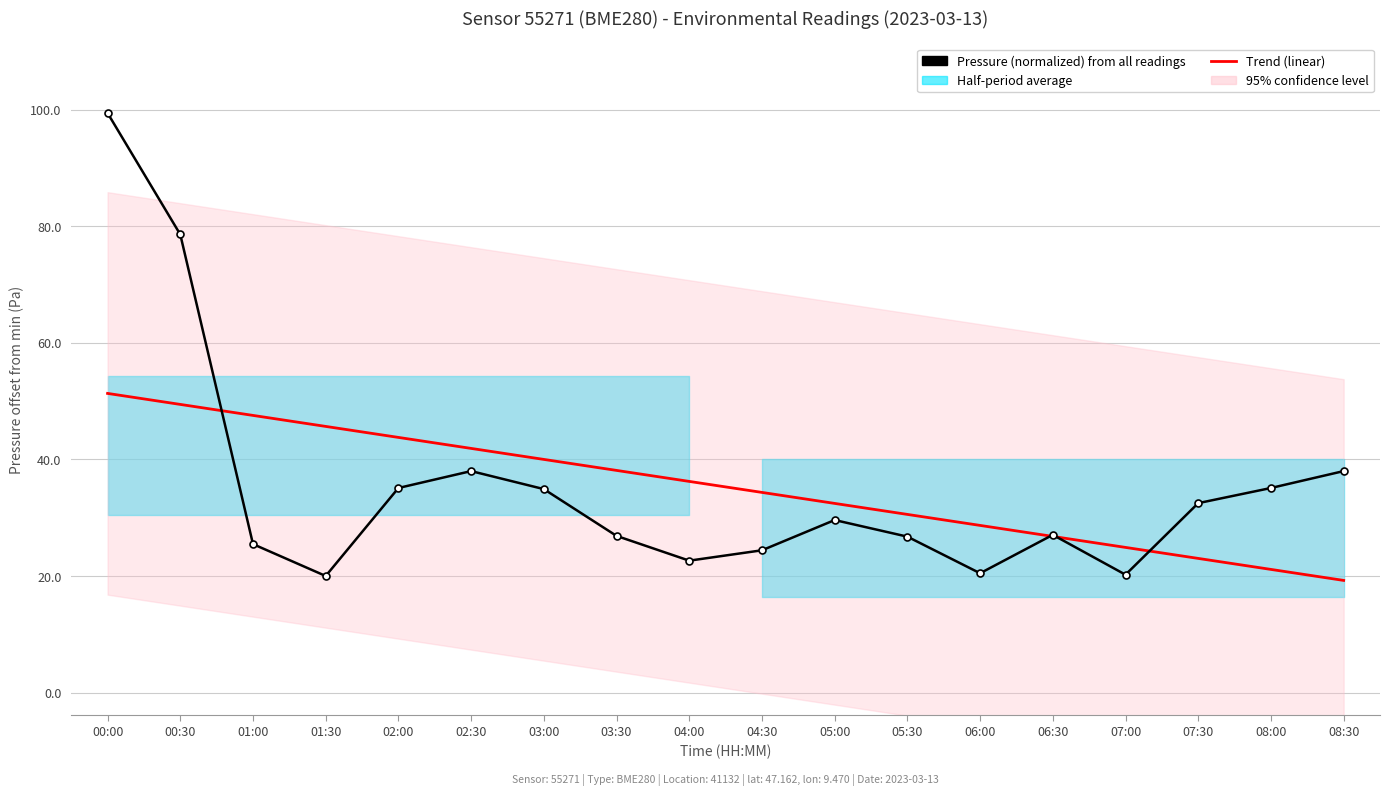

What is the difference between the second highest and minimum values in the Trend series?

30.2